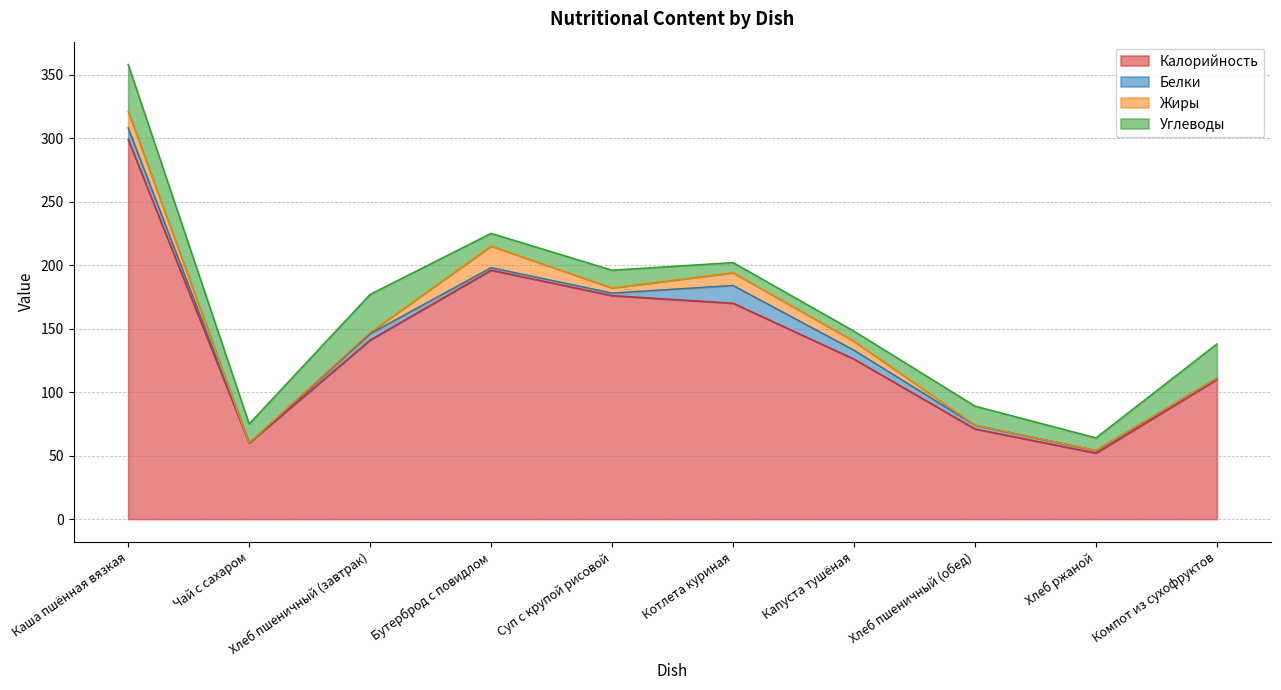

Is the value of Углеводы at Суп с крупой рисовой greater than the value of Жиры at Компот из сухофруктов?

Yes